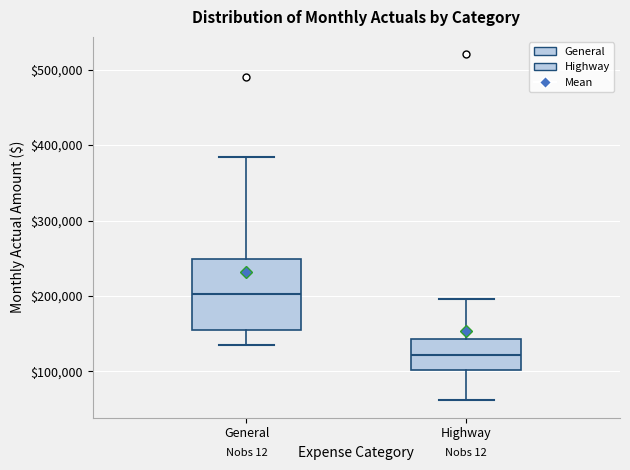

Reading left to right, read every box against the y-axis: the position of its median line, the range the box covers, and the ends of its whiskers. The values are not printed on the chart, so give them approximately, as read against the axis.

General: median 200000, box 160000 to 250000, whiskers 140000 to 380000
Highway: median 120000, box 100000 to 140000, whiskers 60000 to 200000